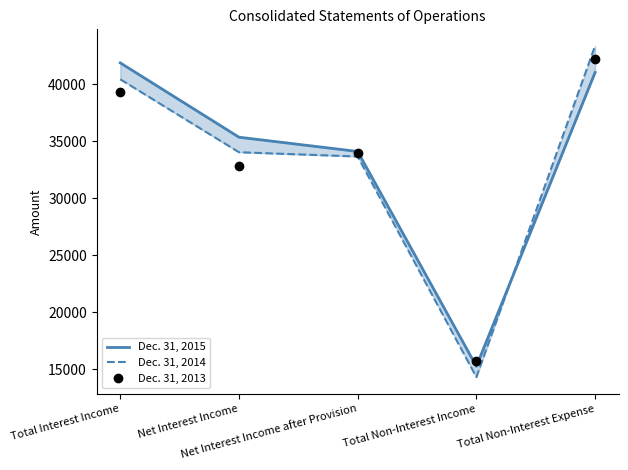

Reading left to right, list all the values displayed in this chart.

Dec. 31, 2015: Total Interest Income=41881	Net Interest Income=35361	Net Interest Income after Provision=34111	Total Non-Interest Income=15267	Total Non-Interest Expense=41038
Dec. 31, 2014: Total Interest Income=40441	Net Interest Income=34044	Net Interest Income after Provision=33669	Total Non-Interest Income=14323	Total Non-Interest Expense=43371
Dec. 31, 2013: Total Interest Income=39343	Net Interest Income=32861	Net Interest Income after Provision=33961	Total Non-Interest Income=15744	Total Non-Interest Expense=42223